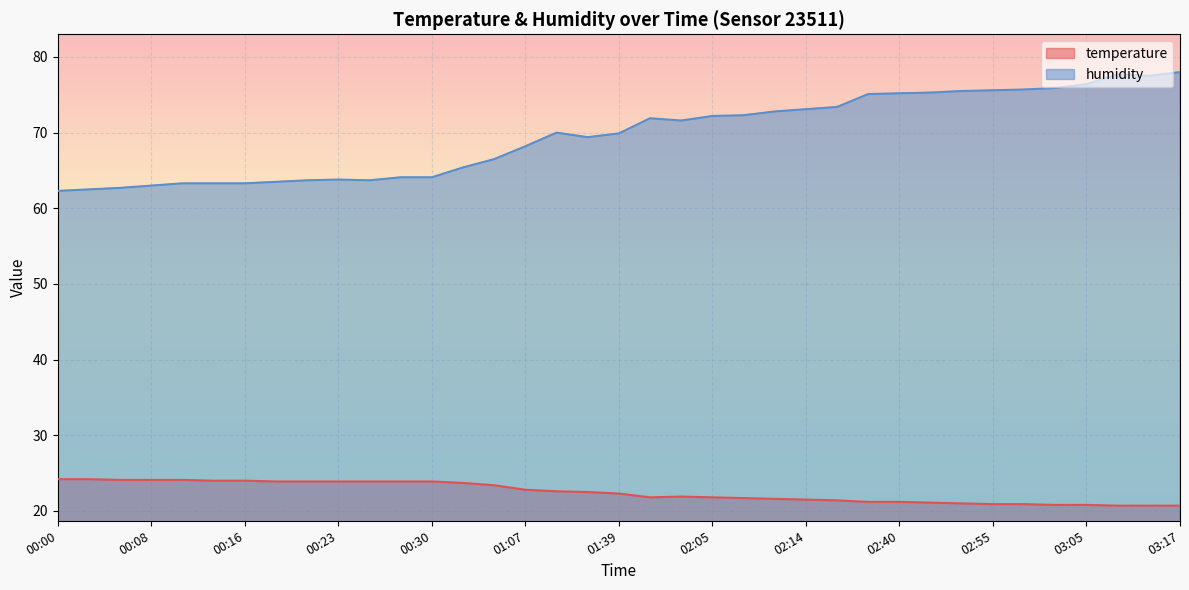

Reading left to right, list all the values displayed in this chart.

temperature: 24.2	24.2	24.1	24.1	24.1	24.0	24.0	23.9	23.9	23.9	23.9	23.9	23.9	23.7	23.4	22.8	22.6	22.5	22.3	21.8	21.9	21.8	21.7	21.6	21.5	21.4	21.2	21.2	21.1	21.0	20.9	20.9	20.8	20.8	20.7	20.7	20.7
humidity: 62.3	62.5	62.7	63.0	63.3	63.3	63.3	63.5	63.7	63.8	63.7	64.1	64.1	65.4	66.5	68.2	70.0	69.4	69.9	71.9	71.6	72.2	72.3	72.8	73.1	73.4	75.1	75.2	75.3	75.5	75.6	75.7	75.9	76.4	77.7	77.5	78.0